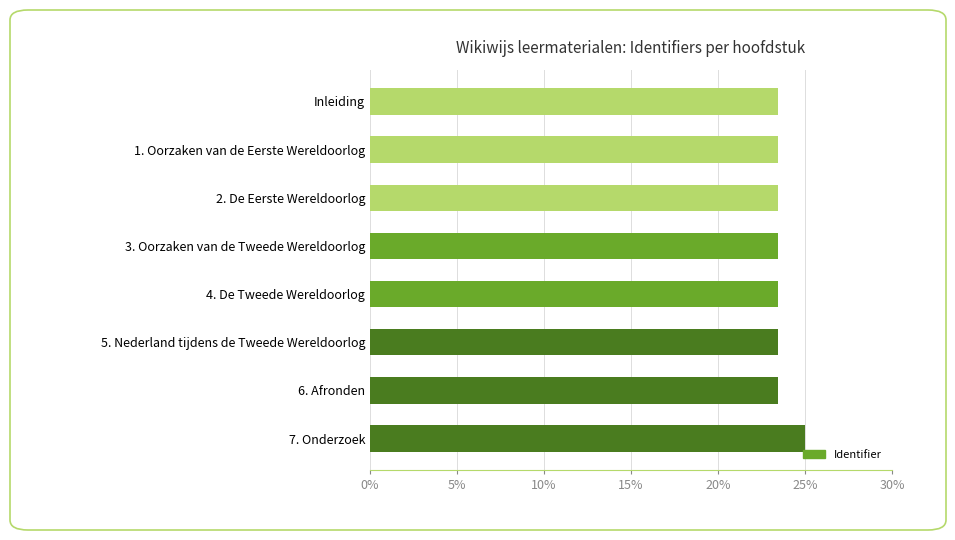

True or false: the data shows 8.9 at Inleiding.

False